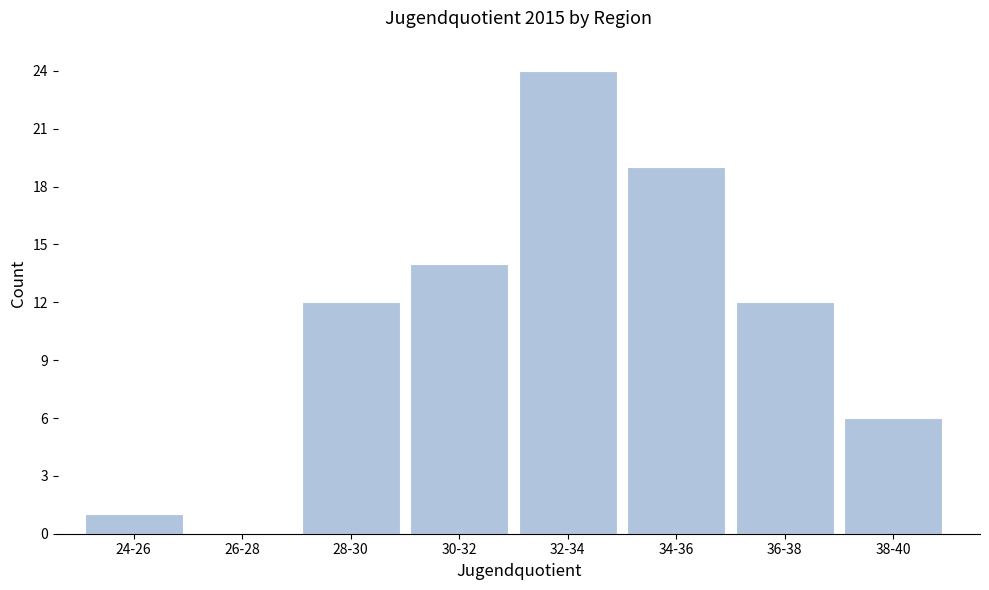

Reading left to right, transcribe all the data shown in this chart.

24-26=1	26-28=0	28-30=12	30-32=14	32-34=24	34-36=19	36-38=12	38-40=6